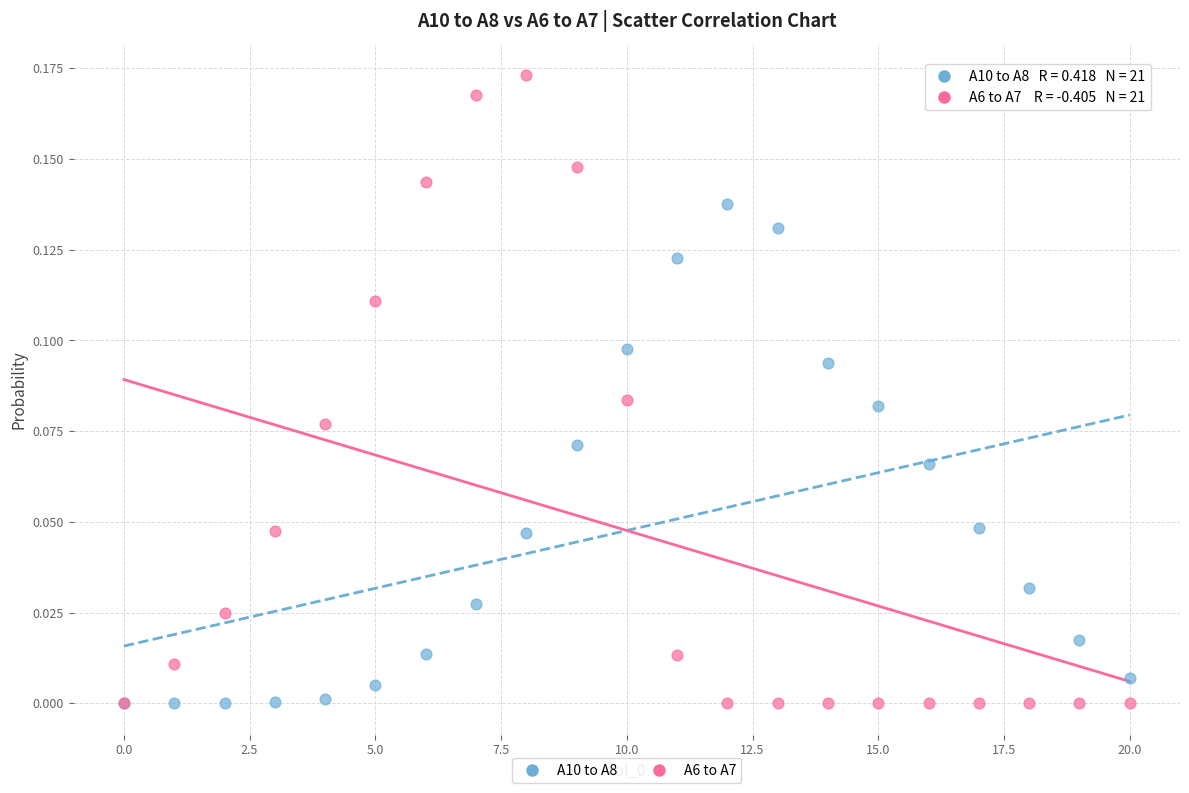

What are all the series names shown in the legend?

A10 to A8, A6 to A7